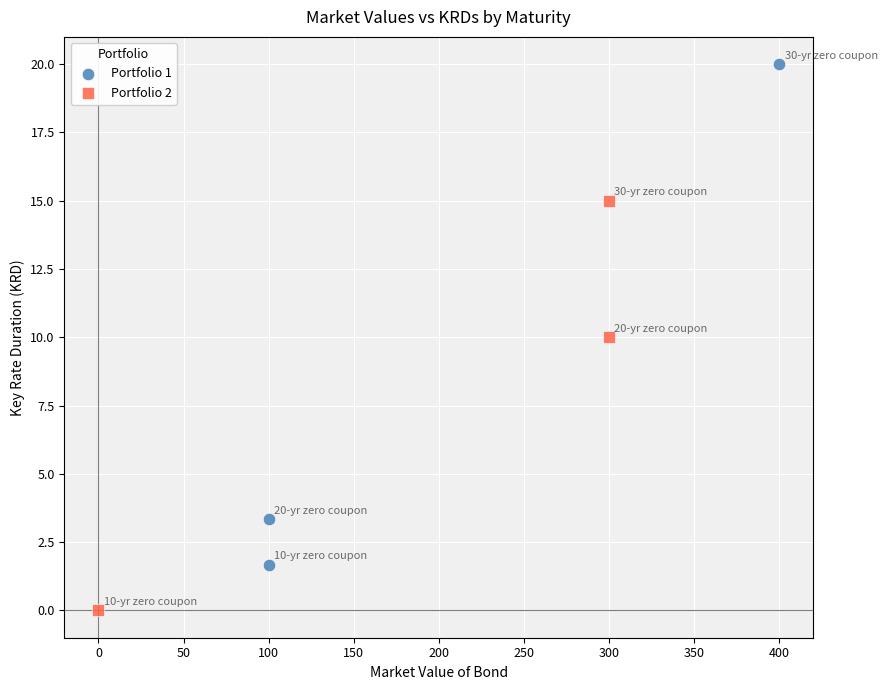

Which series reaches the maximum Y coordinate?

Portfolio 1